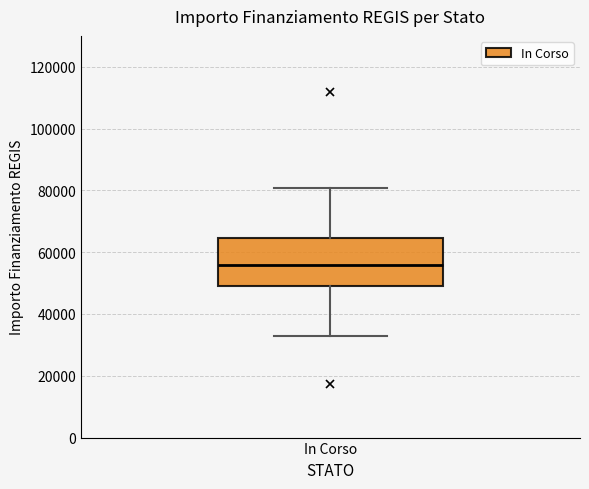

Read this box plot against the y-axis: the position of the median line, the range covered by the box, and the ends of both whiskers. The values are not printed on the chart, so give them approximately, as read against the axis.

median 56000, box 50000 to 64000, whiskers 32000 to 80000